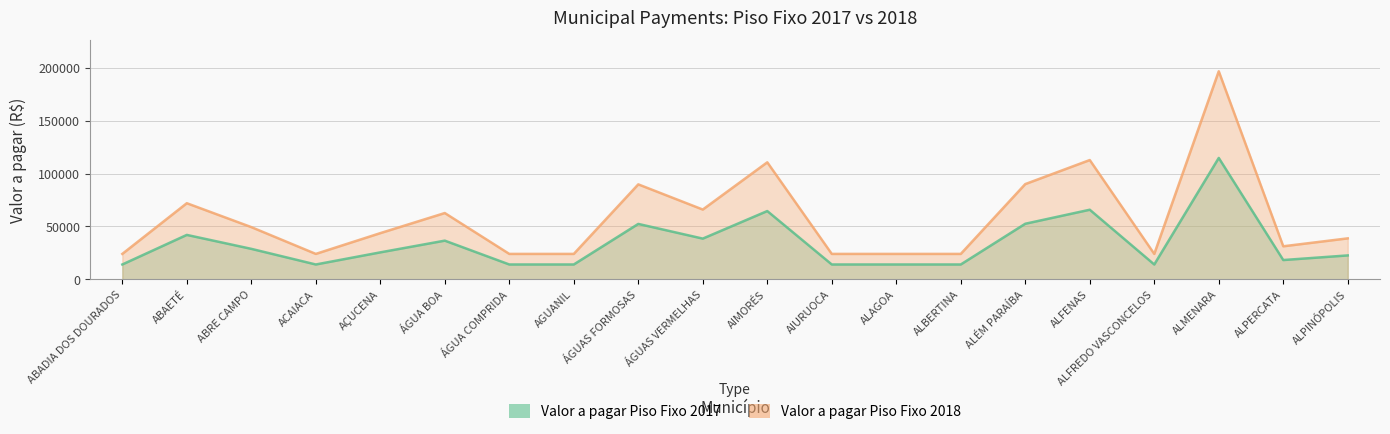

What is the value of the Valor a pagar Piso Fixo 2017 point at the 8th from the left?

14000.0